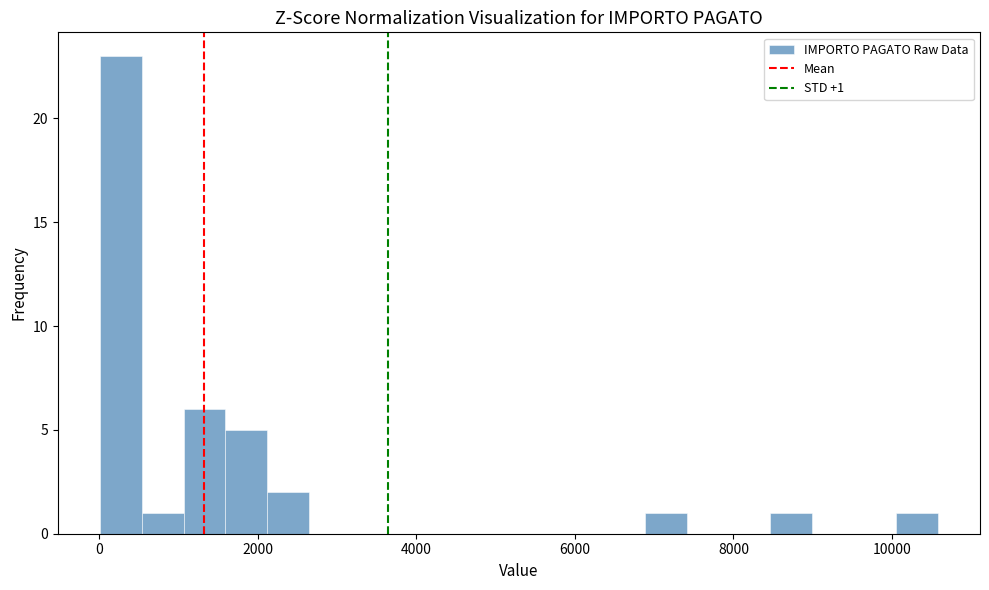

Read against the x-axis, roughly where is the centre of the tallest bar?

200